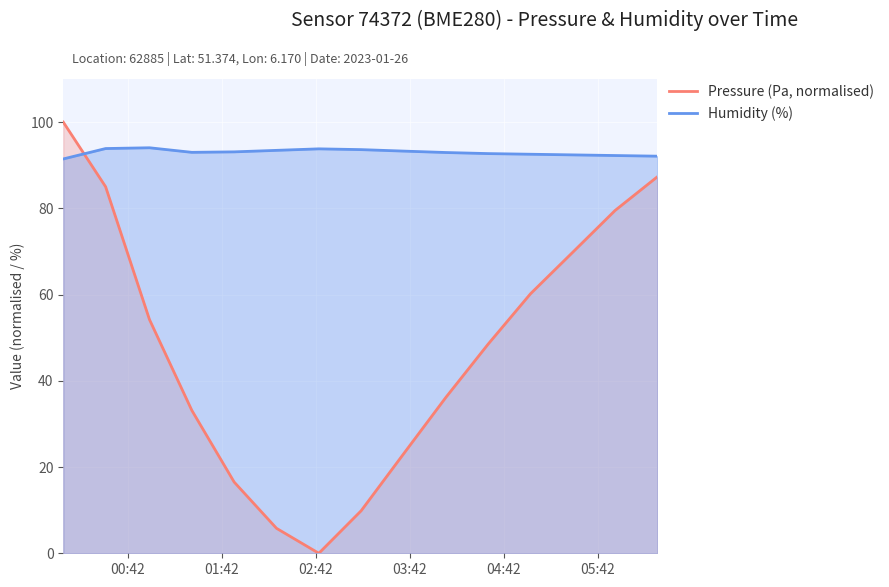

True or false: Humidity (%) and Pressure (Pa, normalised) intersect in this chart.

True